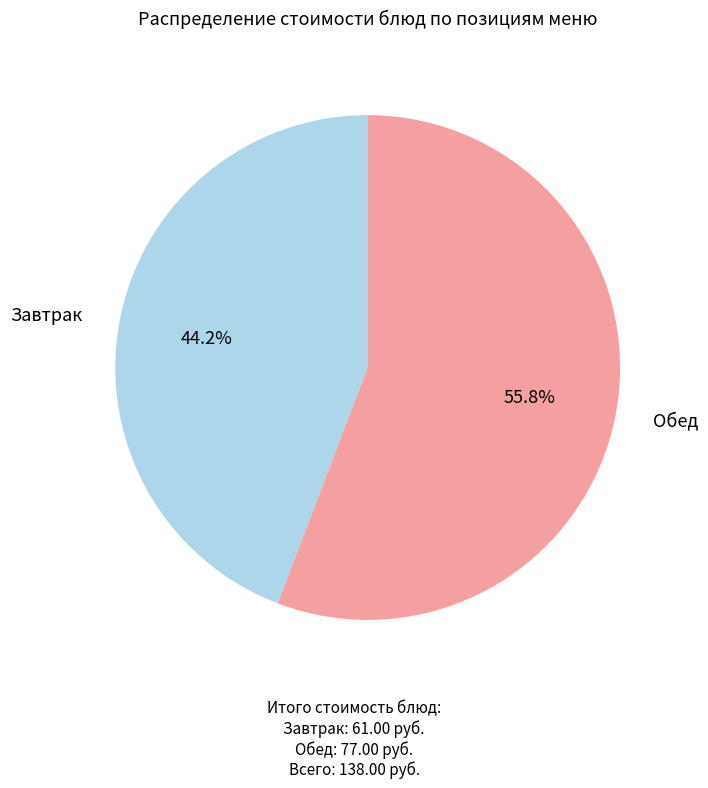

Is there a majority slice in this chart?

Yes